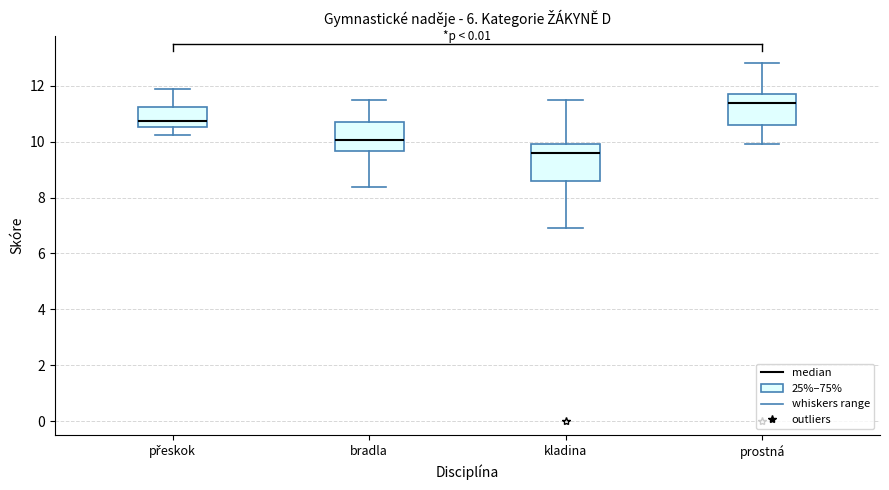

Reading left to right, read every box against the y-axis: the position of its median line, the range the box covers, and the ends of its whiskers. The values are not printed on the chart, so give them approximately, as read against the axis.

přeskok: median 10.8, box 10.6 to 11.2, whiskers 10.2 to 12.0
bradla: median 10.0, box 9.6 to 10.8, whiskers 8.4 to 11.6
kladina: median 9.6, box 8.6 to 10.0, whiskers 7.0 to 11.6
prostná: median 11.4, box 10.6 to 11.8, whiskers 10.0 to 12.8